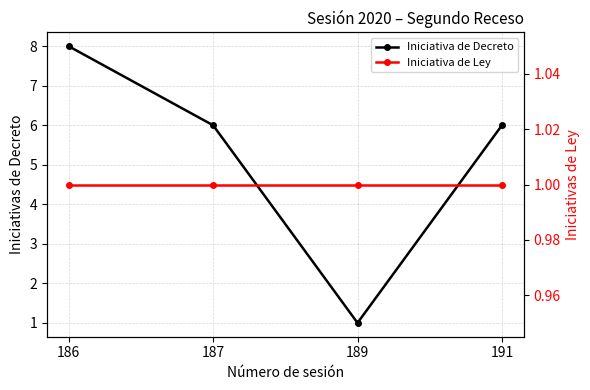

The value of Iniciativa de Decreto at 186 is 14. True or false?

False